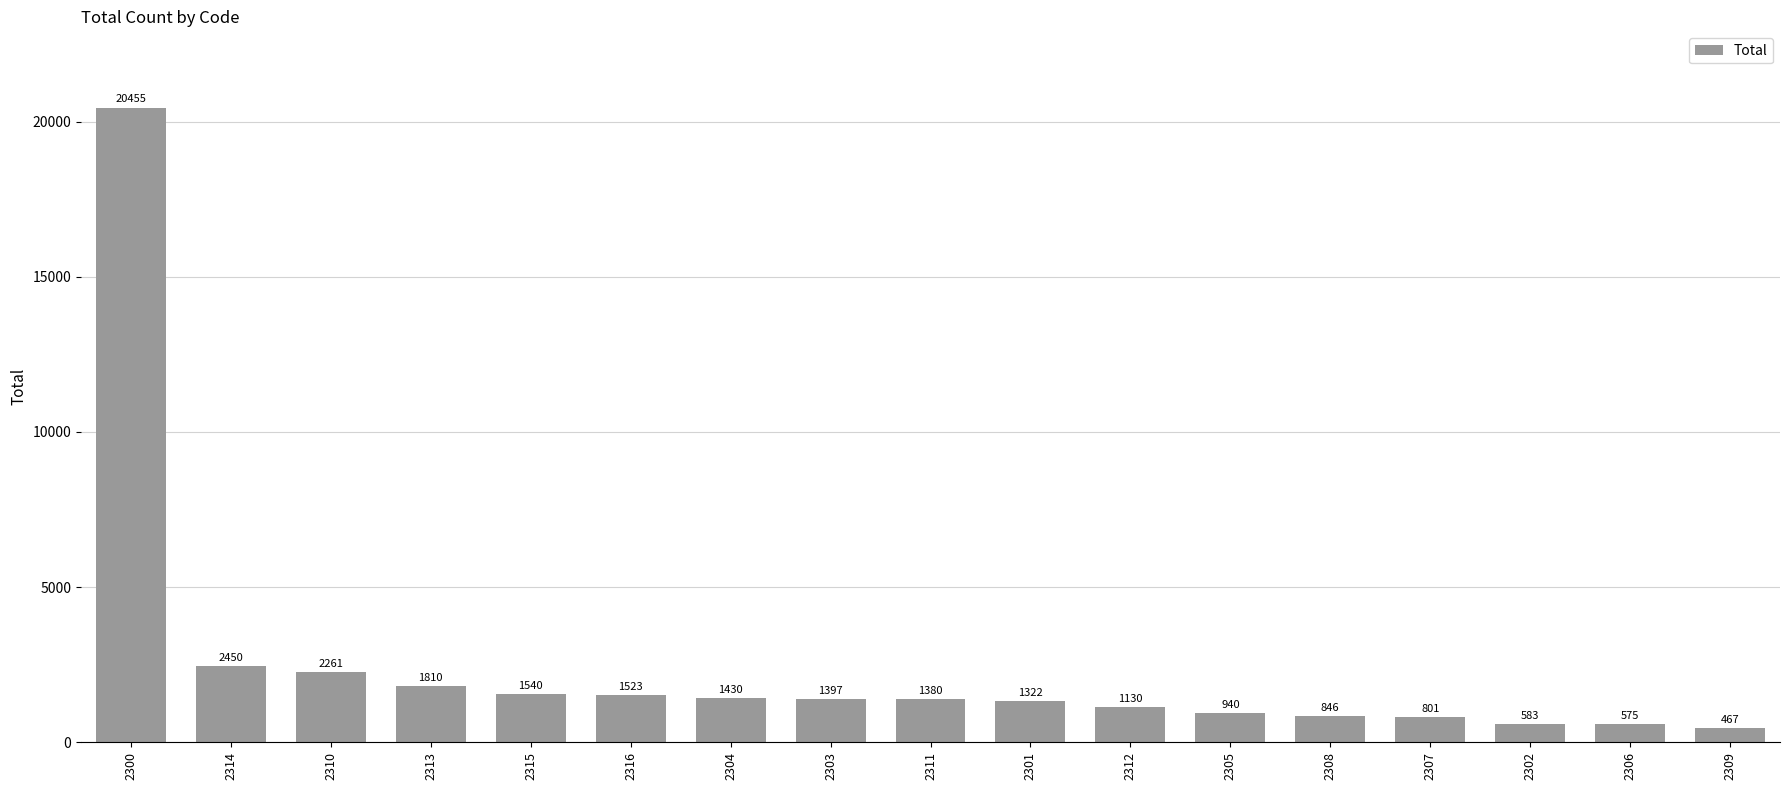

Rank the categories by value from highest to lowest.

2300, 2314, 2310, 2313, 2315, 2316, 2304, 2303, 2311, 2301, 2312, 2305, 2308, 2307, 2302, 2306, 2309